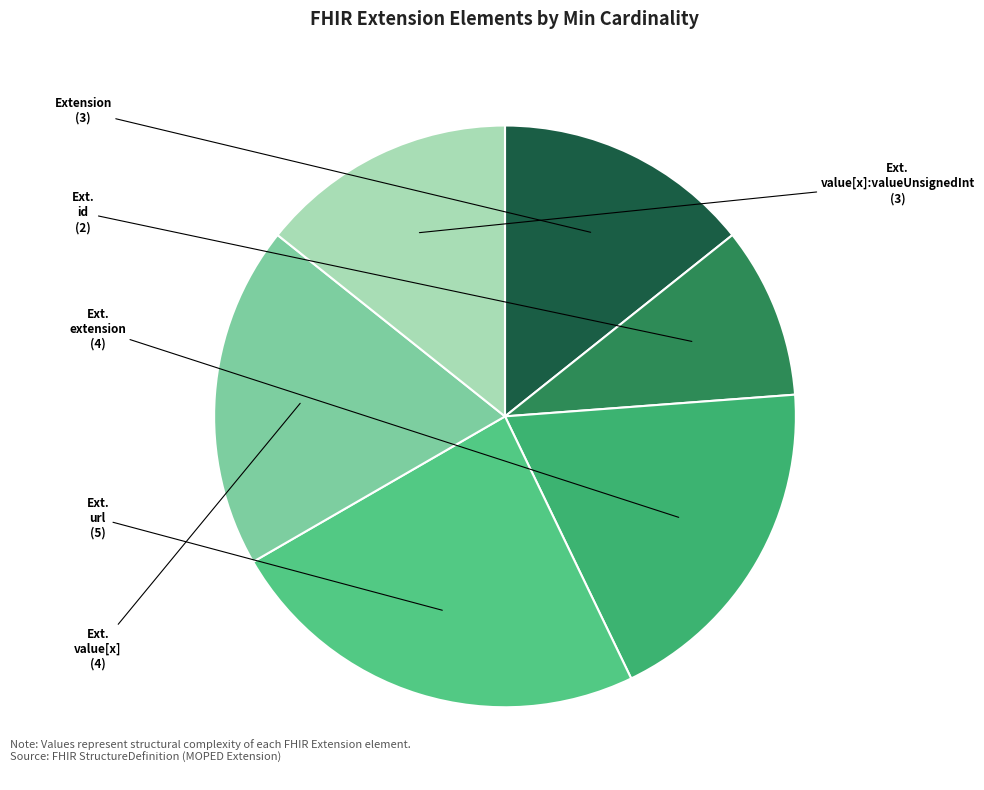

Count the number of slices in the pie.

6